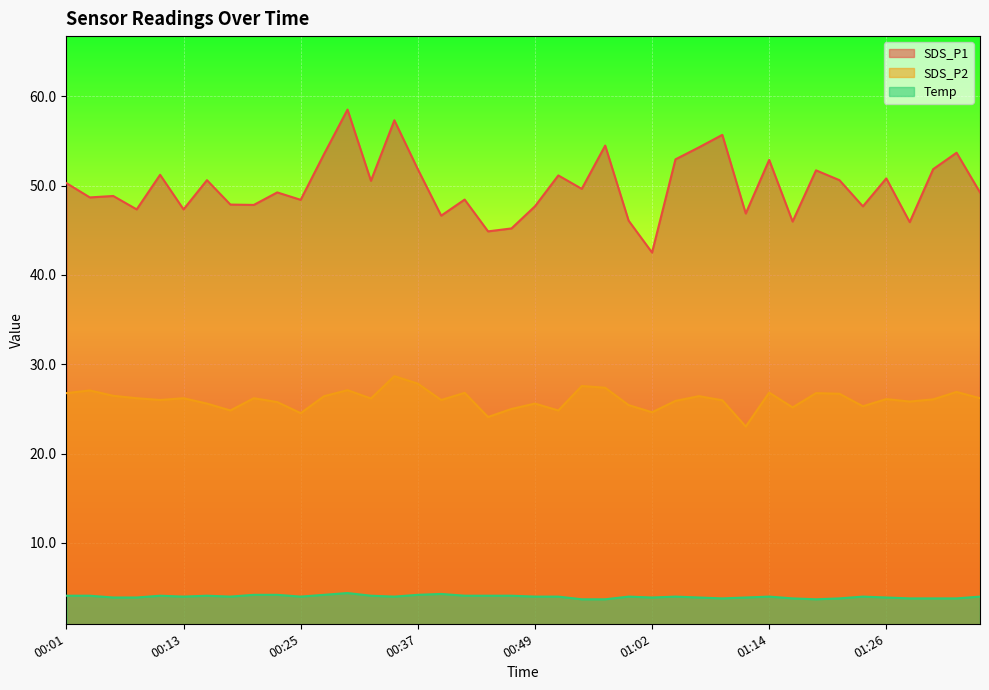

How many interior local valleys does the SDS_P2 series have?

12